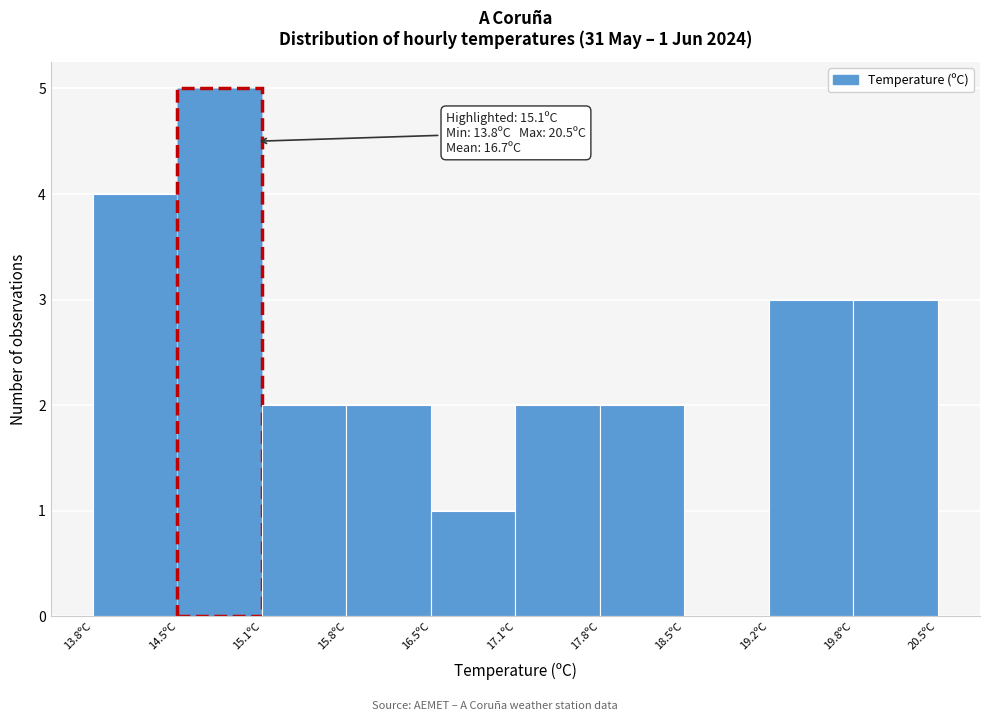

Which range on the x-axis has the tallest bar?

14.47 to 15.14